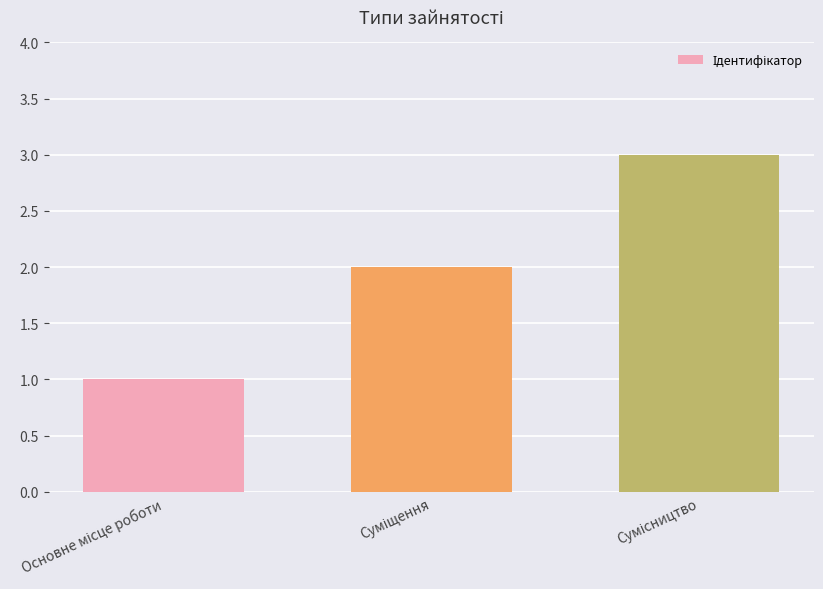

What is the maximum value shown in the chart?

3